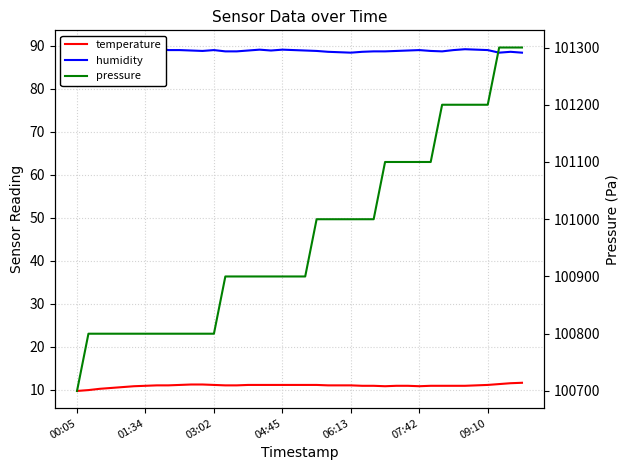

Reading right to left, what are all the values shown in this chart?

temperature: 11.6	11.5	11.3	11.1	11.0	10.9	10.9	10.9	10.9	10.8	10.9	10.9	10.8	10.9	10.9	11.0	11.0	11.0	11.1	11.1	11.1	11.1	11.1	11.1	11.1	11.0	11.0	11.1	11.2	11.2	11.1	11.0	11.0	10.9	10.8	10.6	10.4	10.2	9.9	9.7
humidity: 88.4	88.6	88.4	89.0	89.1	89.2	89.0	88.7	88.8	89.0	88.9	88.8	88.7	88.7	88.6	88.4	88.5	88.6	88.8	88.9	89.0	89.1	88.9	89.1	88.9	88.7	88.7	89.0	88.8	88.9	89.0	89.0	89.5	89.5	89.6	89.3	89.2	89.3	89.5	88.9
pressure: 101300.0	101300.0	101300.0	101200.0	101200.0	101200.0	101200.0	101200.0	101100.0	101100.0	101100.0	101100.0	101100.0	101000.0	101000.0	101000.0	101000.0	101000.0	101000.0	100900.0	100900.0	100900.0	100900.0	100900.0	100900.0	100900.0	100900.0	100800.0	100800.0	100800.0	100800.0	100800.0	100800.0	100800.0	100800.0	100800.0	100800.0	100800.0	100800.0	100700.0